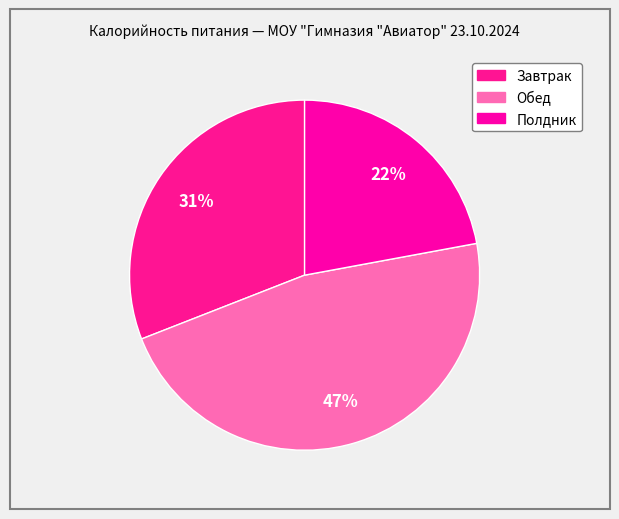

What percentage is NOT represented by Завтрак?

69.1%